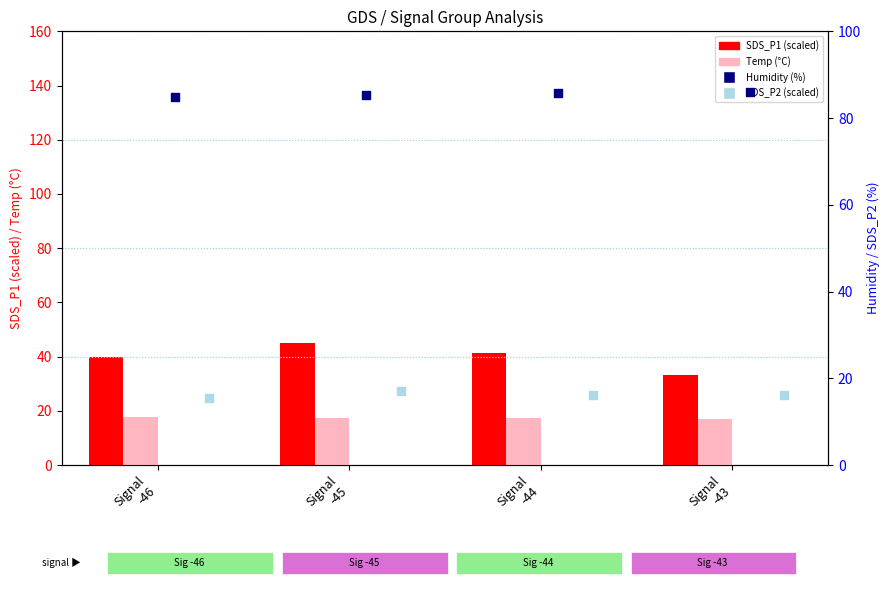

At how many categories does at least one series exceed 66?

4